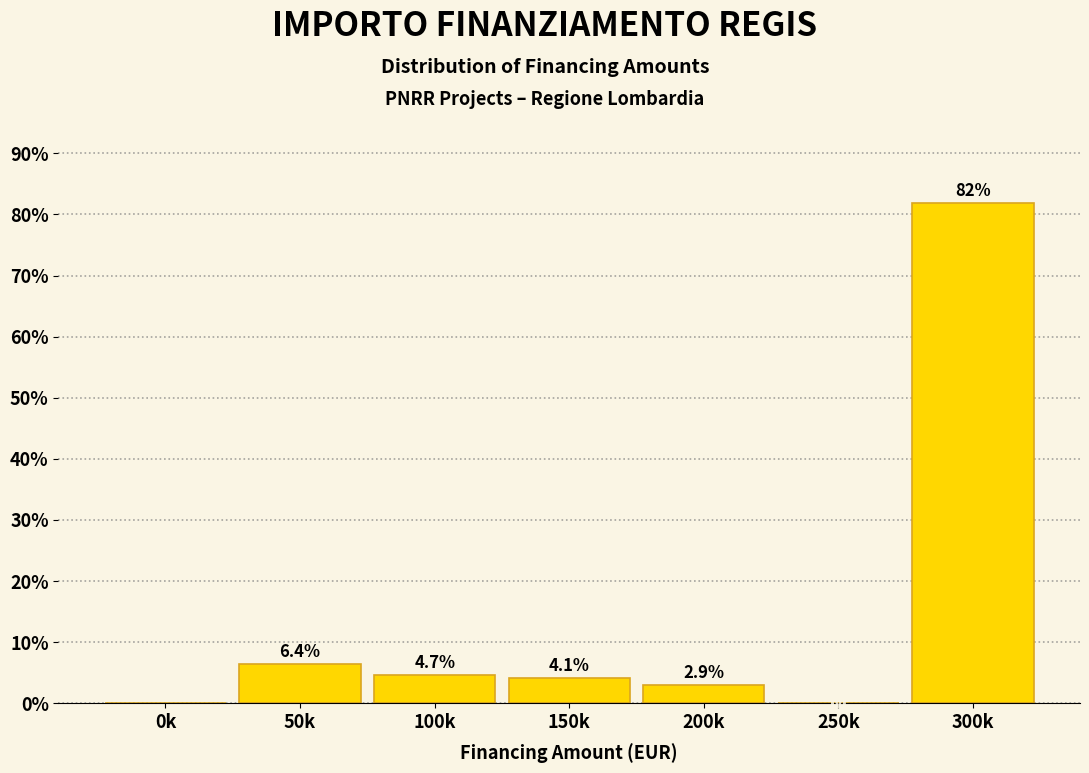

Reading right to left, transcribe all the data shown in this chart.

300k=81.9	250k=0.0	200k=2.9	150k=4.1	100k=4.7	50k=6.4	0k=0.0